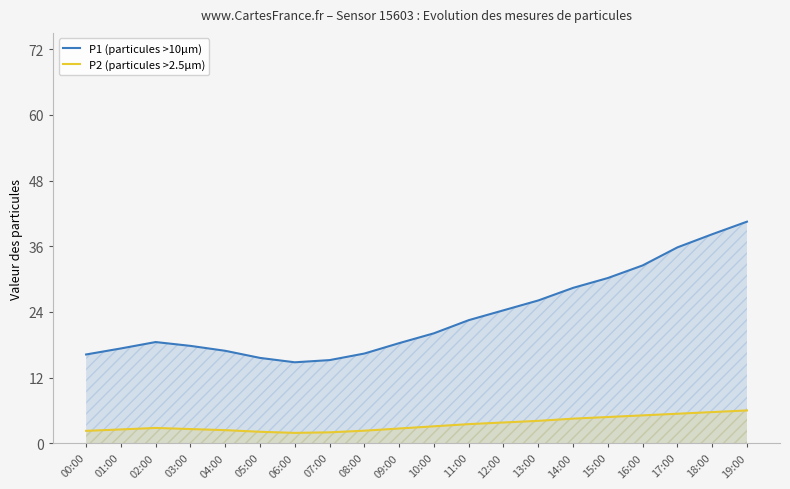

What is the difference between the P2 (particules >2.5µm) values at 02:00 and 07:00?

0.8